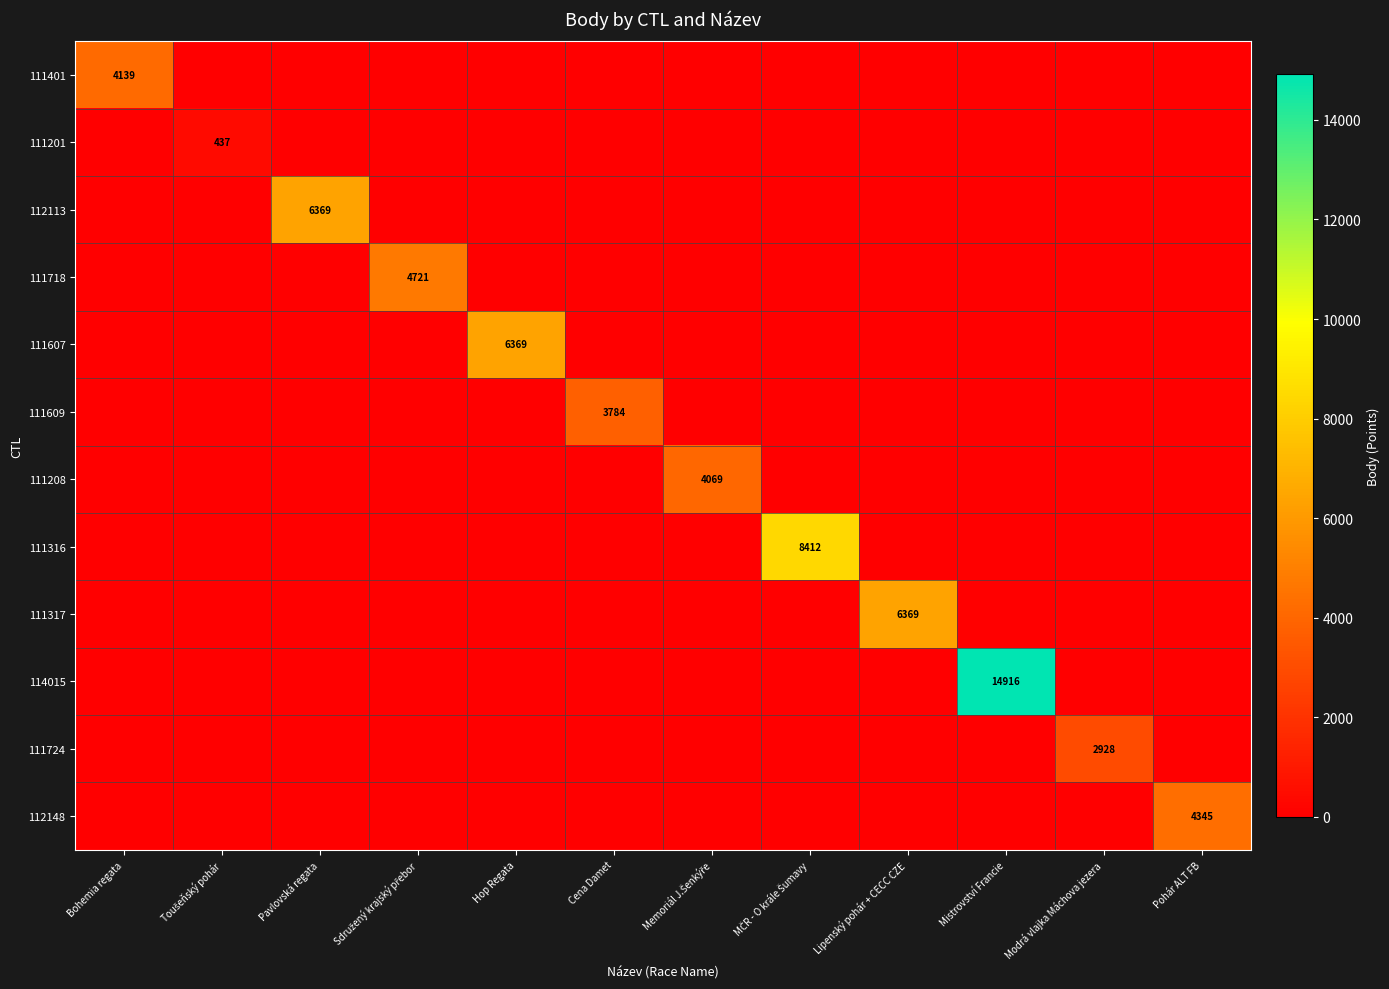

Which label corresponds to the smallest value in the chart?

Toušeňský pohár